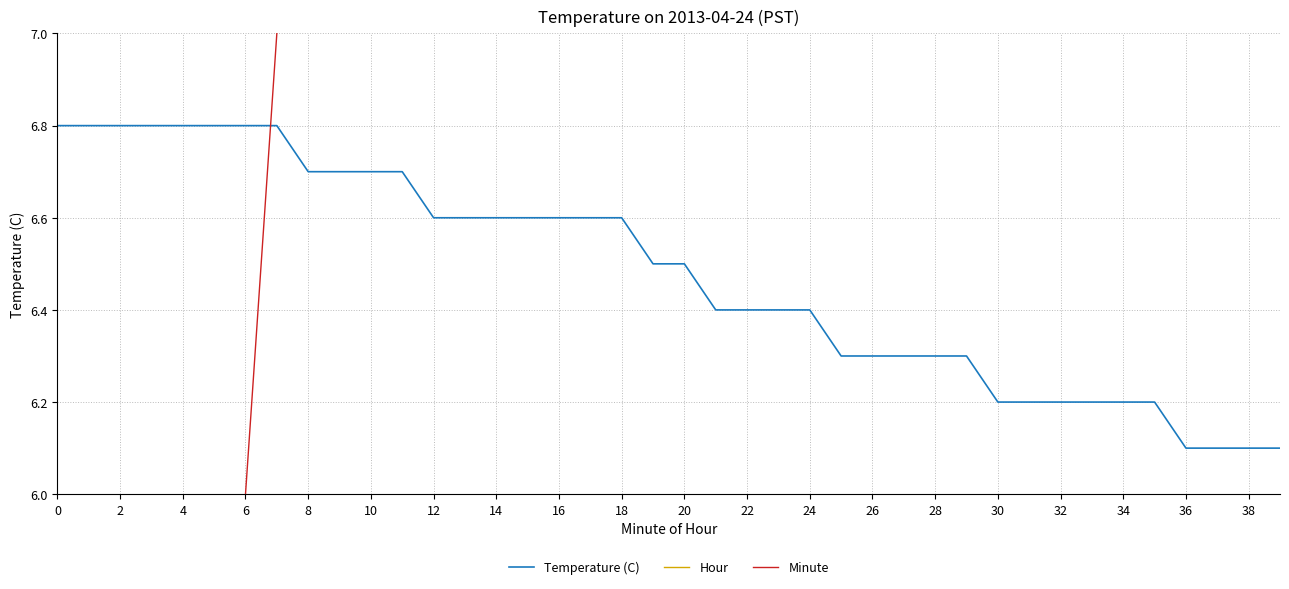

Reading left to right, extract all data points from this chart.

Temperature (C): 6.8	6.8	6.8	6.8	6.8	6.8	6.8	6.8	6.7	6.7	6.7	6.7	6.6	6.6	6.6	6.6	6.6	6.6	6.6	6.5	6.5	6.4	6.4	6.4	6.4	6.3	6.3	6.3	6.3	6.3	6.2	6.2	6.2	6.2	6.2	6.2	6.1	6.1	6.1	6.1
Hour: 0.0	0.0	0.0	0.0	0.0	0.0	0.0	0.0	0.0	0.0	0.0	0.0	0.0	0.0	0.0	0.0	0.0	0.0	0.0	0.0	0.0	0.0	0.0	0.0	0.0	0.0	0.0	0.0	0.0	0.0	0.0	0.0	0.0	0.0	0.0	0.0	0.0	0.0	0.0	0.0
Minute: 0.0	1.0	2.0	3.0	4.0	5.0	6.0	7.0	8.0	9.0	10.0	11.0	12.0	13.0	14.0	15.0	16.0	17.0	18.0	19.0	20.0	21.0	22.0	23.0	24.0	25.0	26.0	27.0	28.0	29.0	30.0	31.0	32.0	33.0	34.0	35.0	36.0	37.0	38.0	39.0